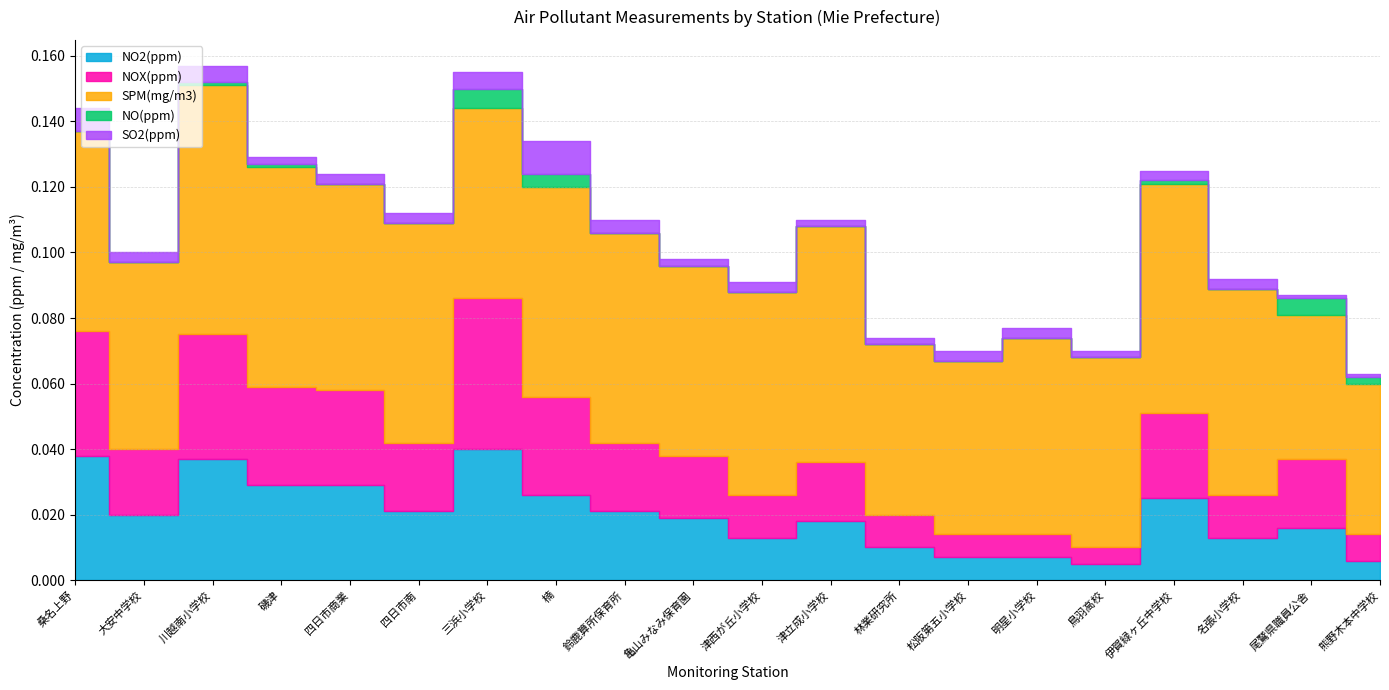

How many data points does each series have?

20